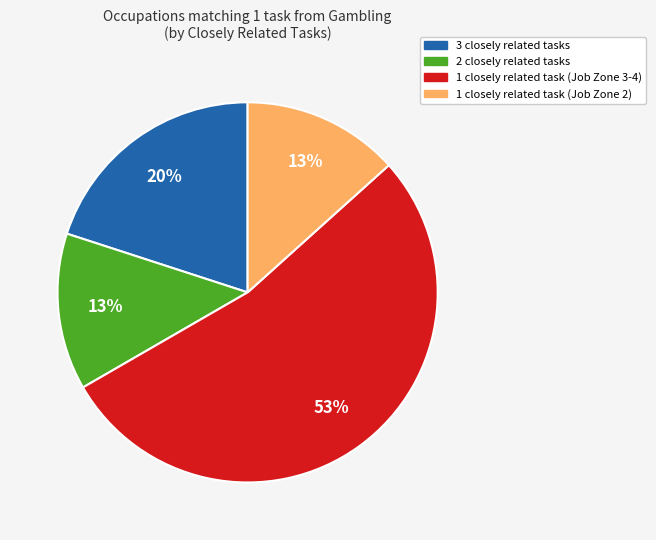

To the nearest percent, what is the average slice percentage?

25%